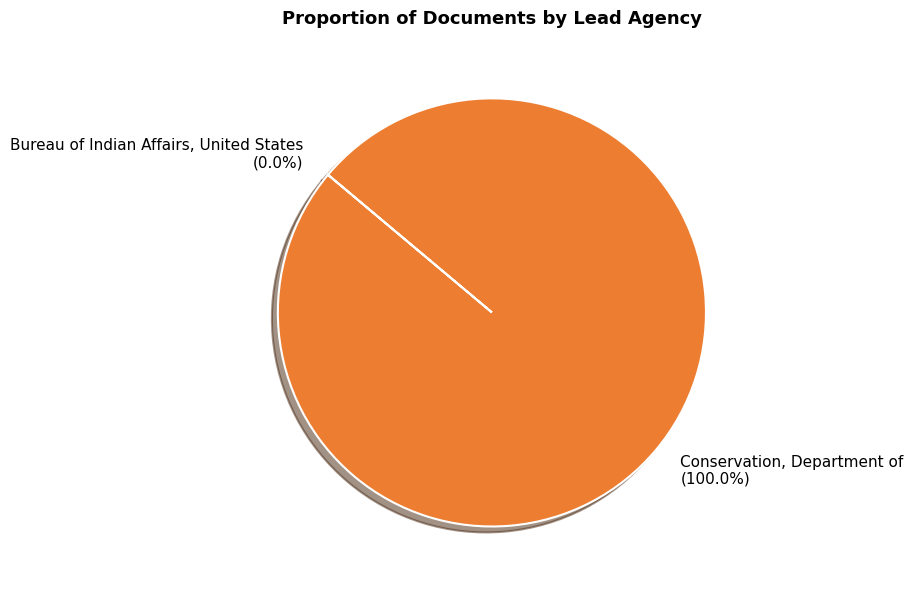

Is there any slice that represents more than half of the pie?

Yes